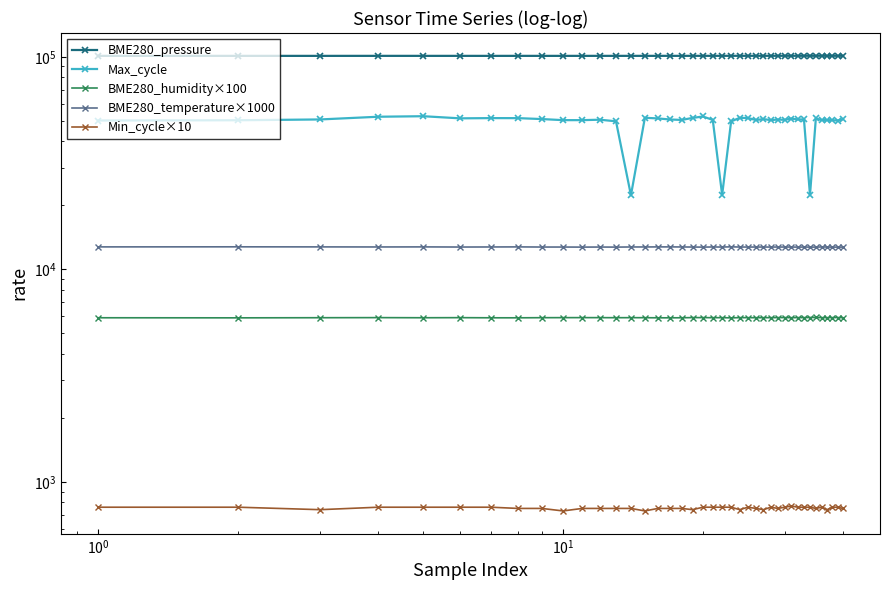

What is the maximum value shown in the chart?

101075.4